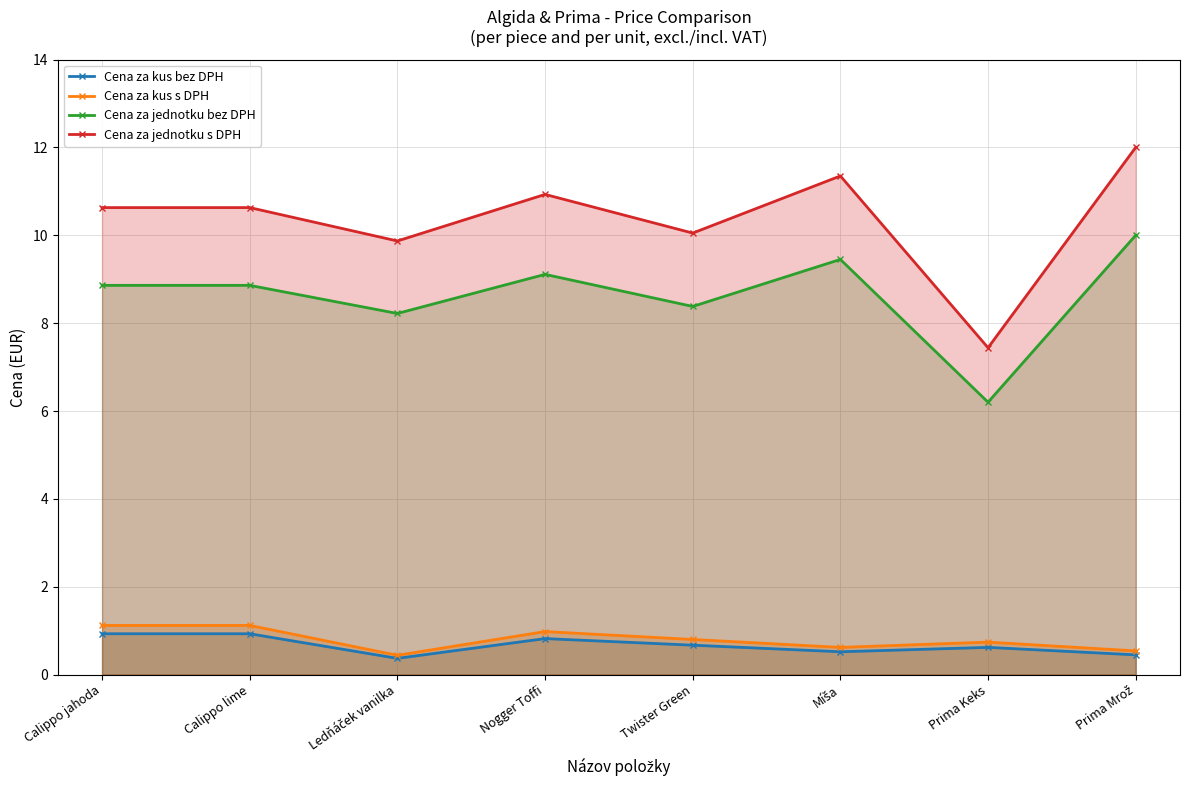

True or false: Cena za kus s DPH and Cena za kus bez DPH intersect in this chart.

False